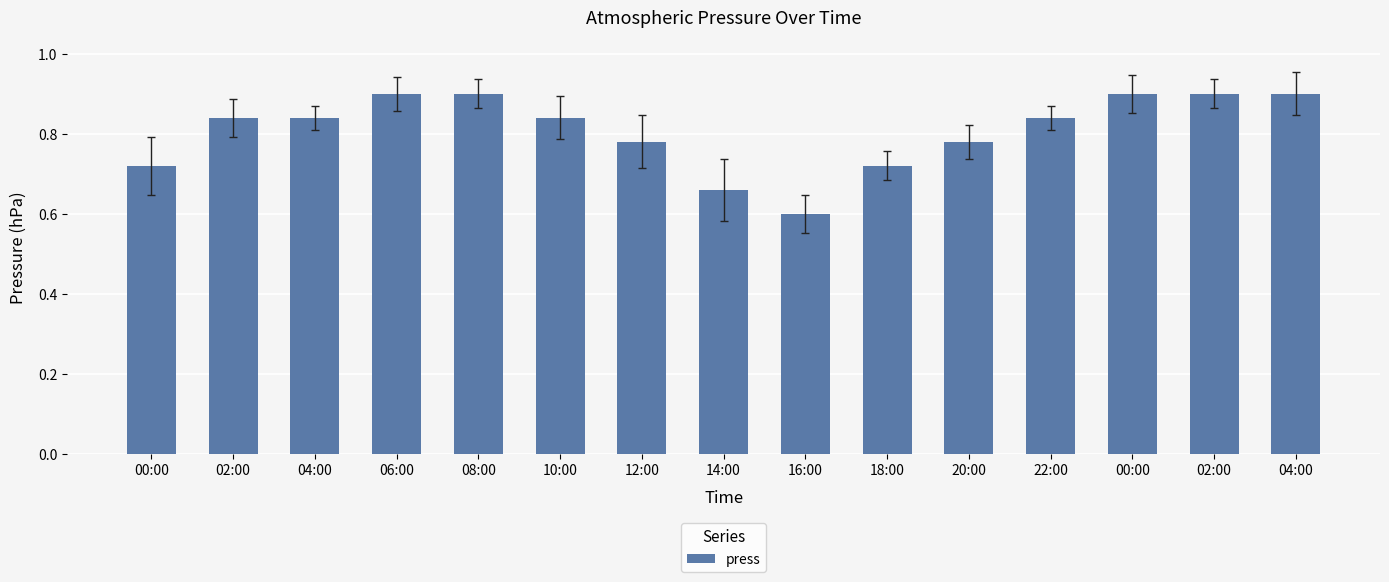

Which label corresponds to the smallest value in the chart?

16:00